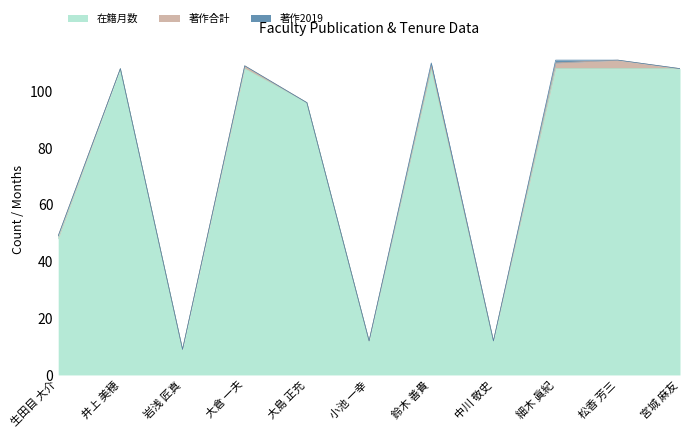

Between 松香 芳三 and 宮城 麻友, which series saw the biggest shift?

著作合計